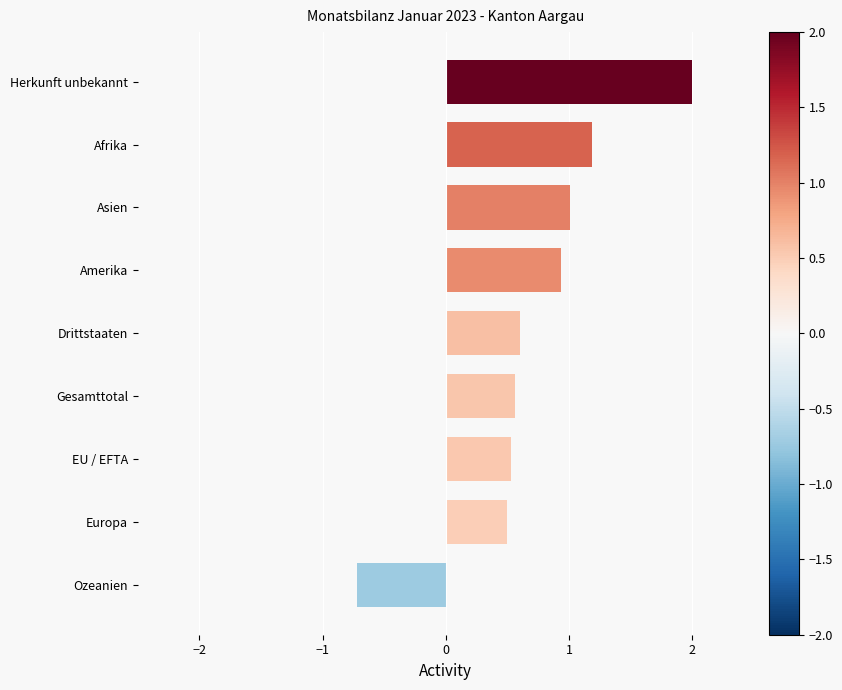

Reading bottom to top, transcribe all the data shown in this chart.

-0.7	0.5	0.5	0.6	0.6	0.9	1.0	1.2	2.0